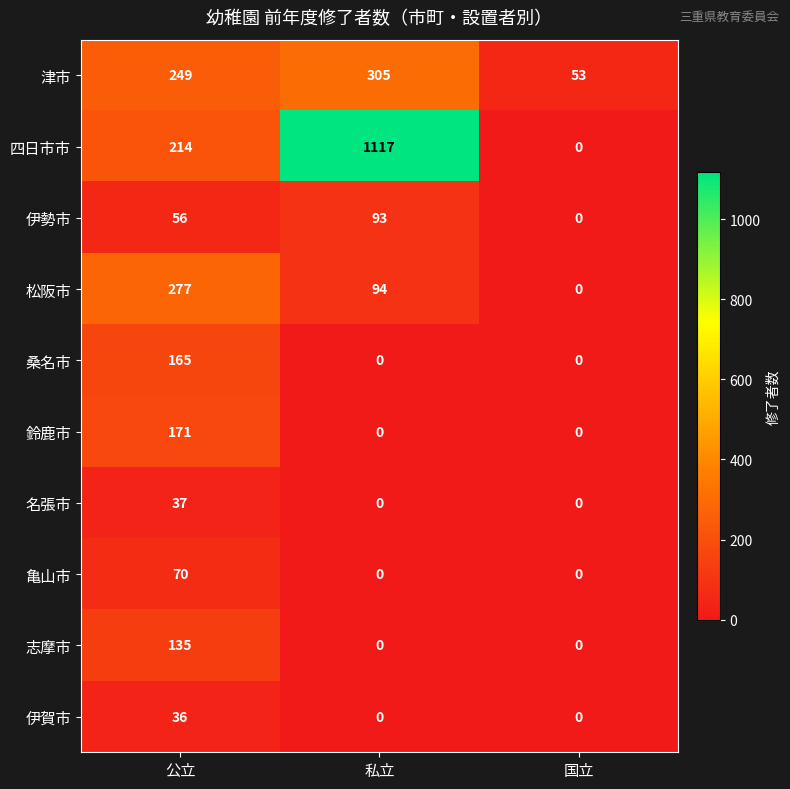

Reading left to right, what are all the values shown in this chart?

津市: 249	305	53
四日市市: 214	1117	0
伊勢市: 56	93	0
松阪市: 277	94	0
桑名市: 165	0	0
鈴鹿市: 171	0	0
名張市: 37	0	0
亀山市: 70	0	0
志摩市: 135	0	0
伊賀市: 36	0	0